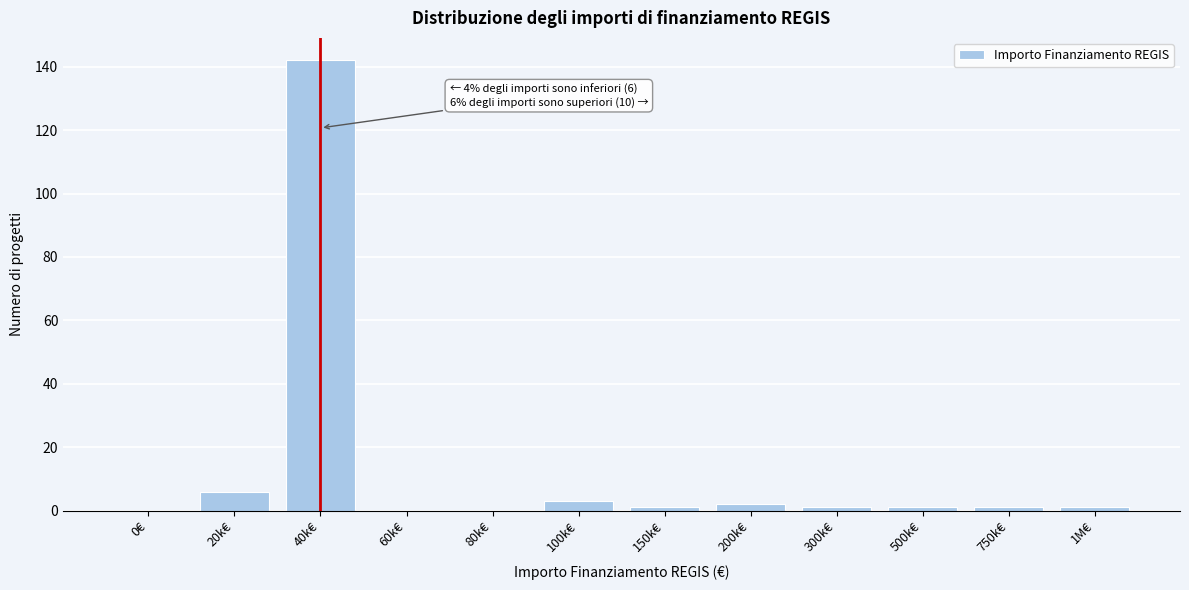

Reading left to right, what are all the values shown in this chart?

0€=0	20k€=6	40k€=142	60k€=0	80k€=0	100k€=3	150k€=1	200k€=2	300k€=1	500k€=1	750k€=1	1M€=1